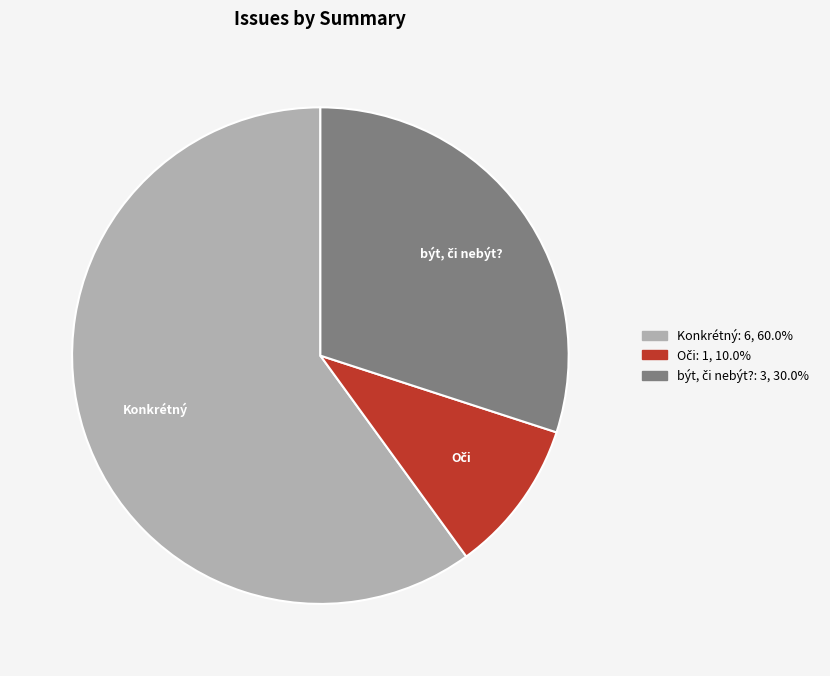

Is there any slice that represents more than half of the pie?

Yes